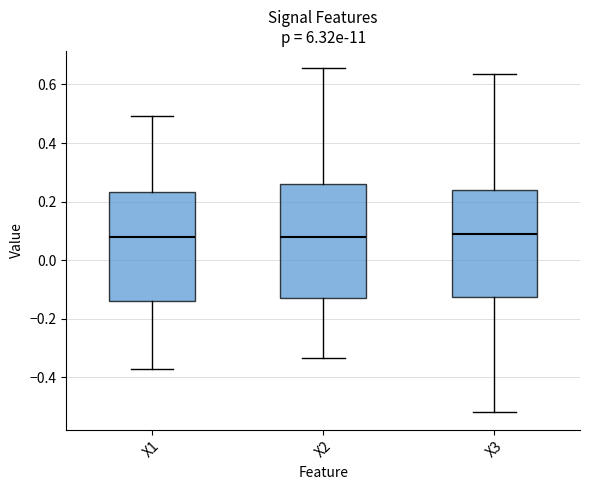

Reading left to right, transcribe this box plot: for each box, give where its median line is, the range the box spans, and where its two whiskers end, as read against the y-axis. The values are not printed on the chart, so give them approximately, as read against the axis.

X1: median 0.08, box -0.14 to 0.24, whiskers -0.38 to 0.50
X2: median 0.08, box -0.12 to 0.26, whiskers -0.34 to 0.66
X3: median 0.08, box -0.12 to 0.24, whiskers -0.52 to 0.64